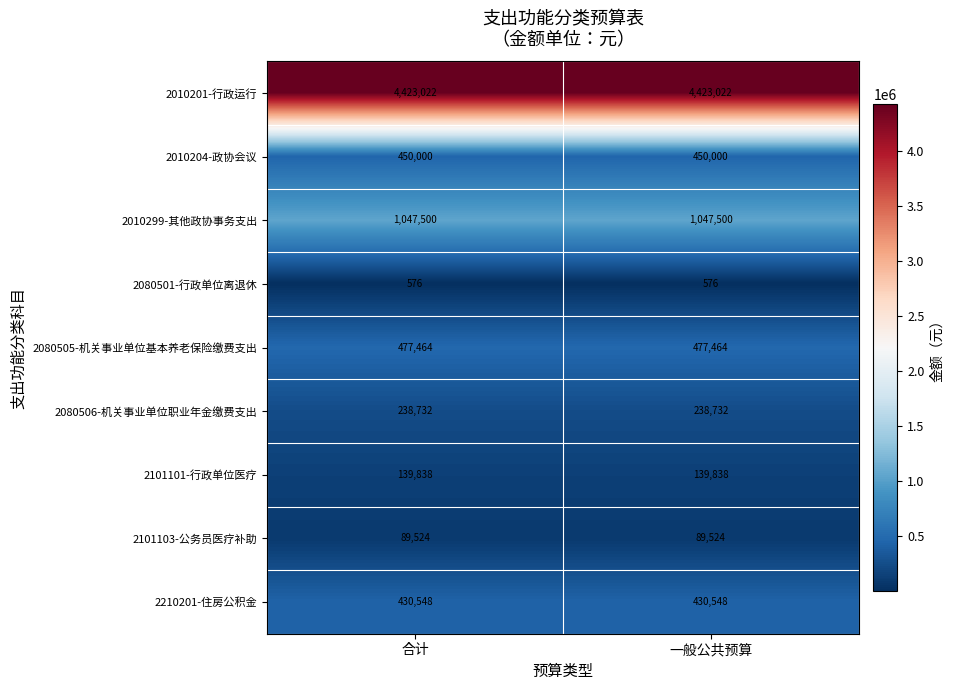

What is the smallest value displayed?

576